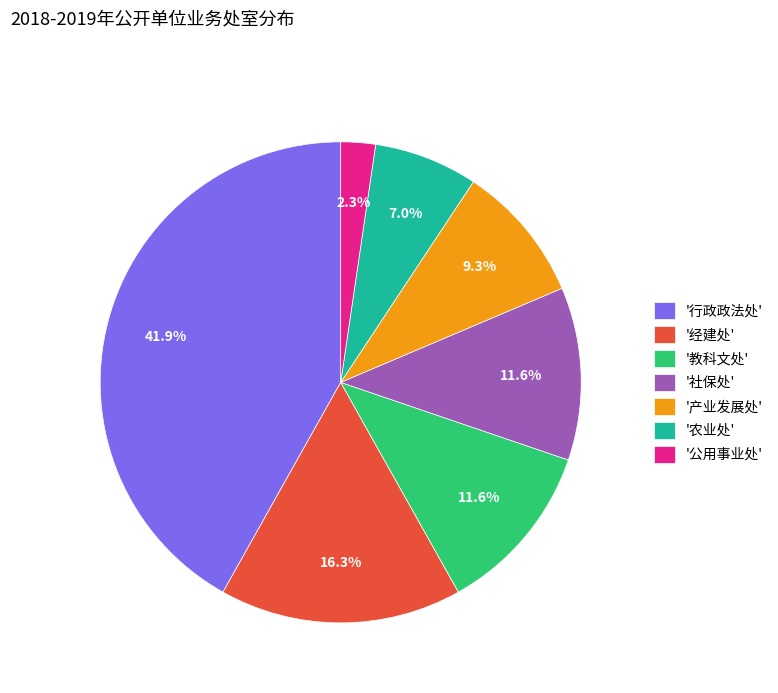

What is the smallest slice in the pie chart?

'公用事业处'